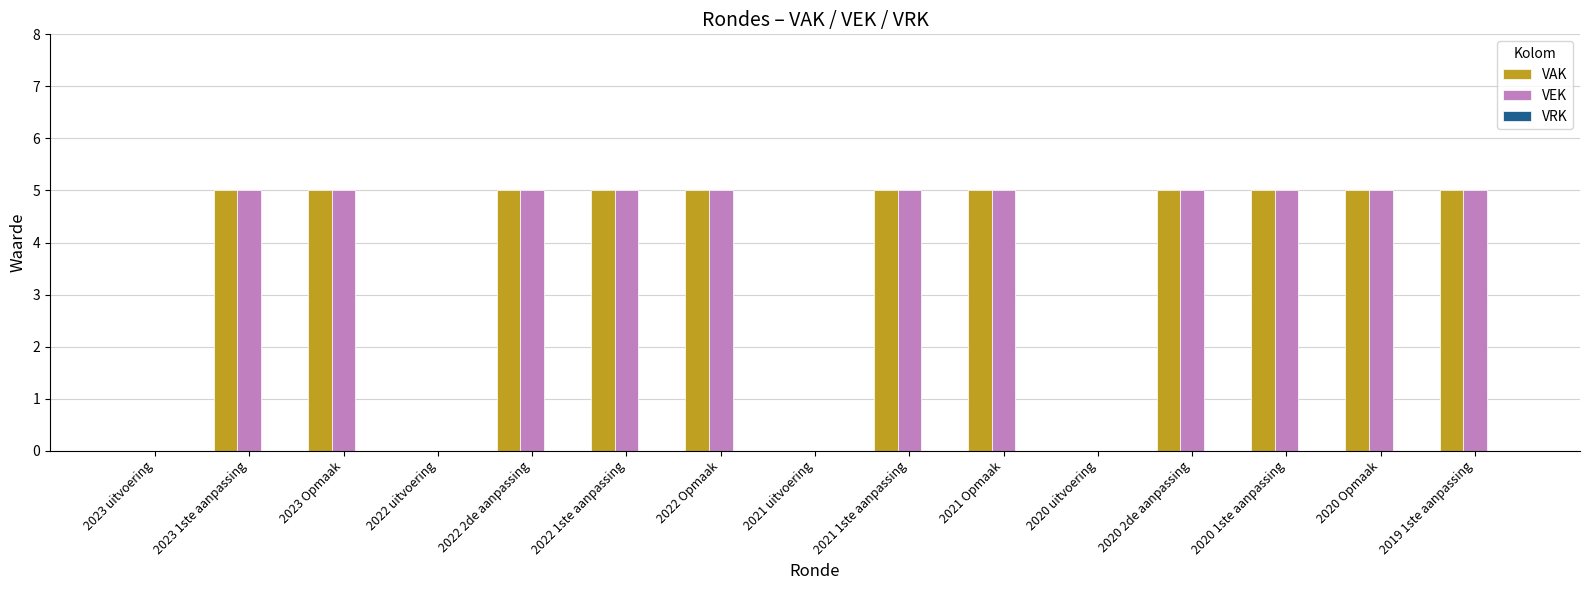

Is the value of VEK at 2020 uitvoering greater than the value of VAK at 2020 2de aanpassing?

No